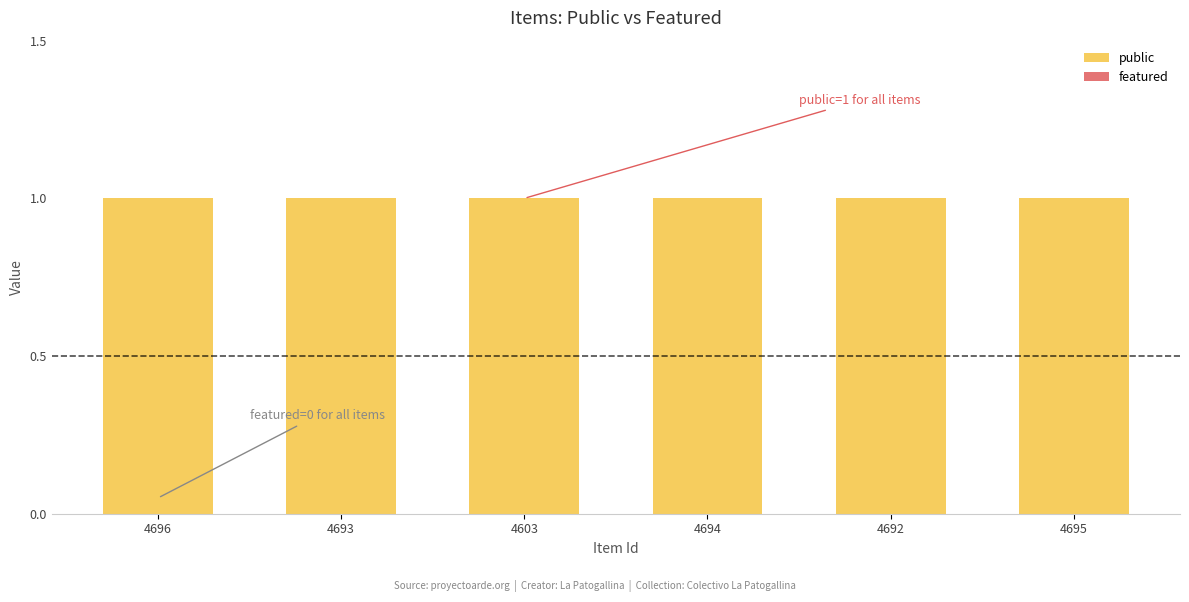

Does the chart contain stacked bars?

No